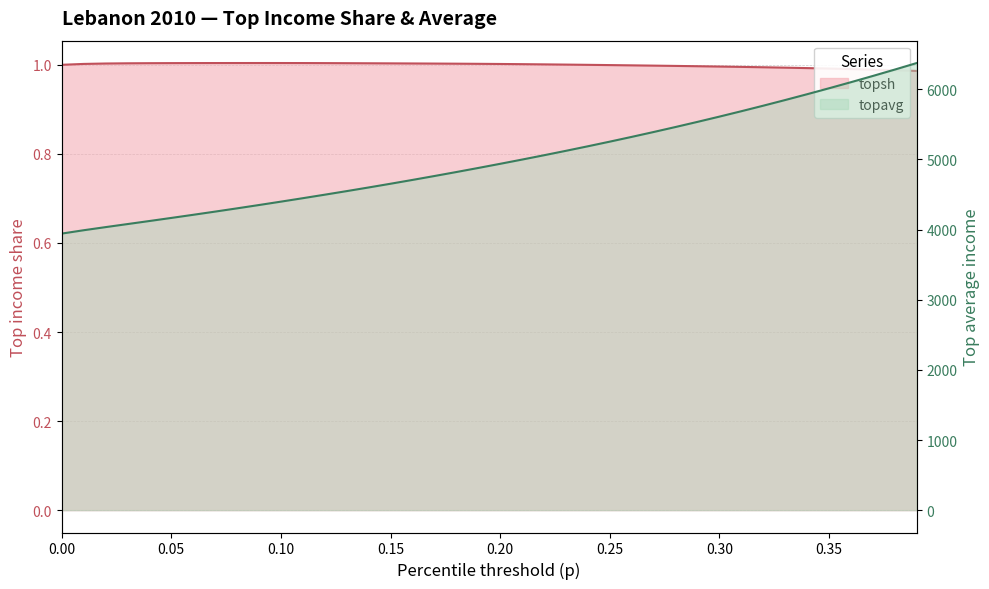

At which category does topsh reach its first local peak?

0.09